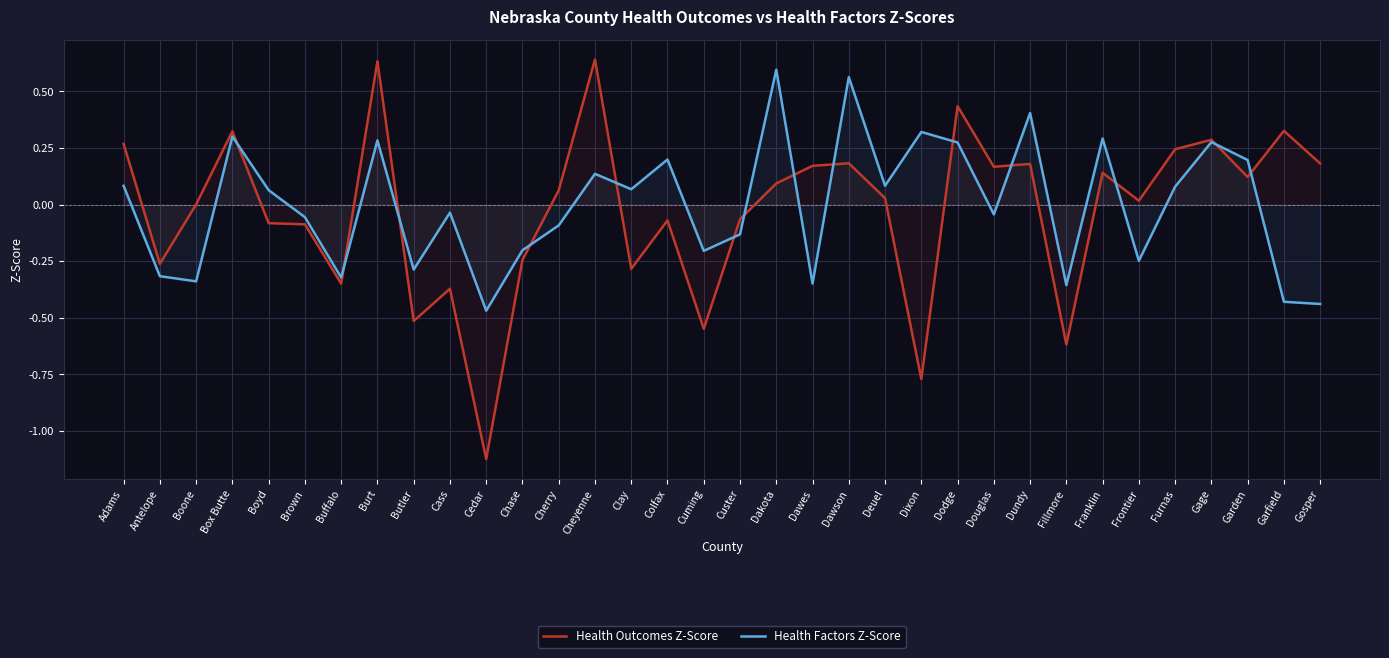

What are all the series names shown in the legend?

Health Outcomes Z-Score, Health Factors Z-Score